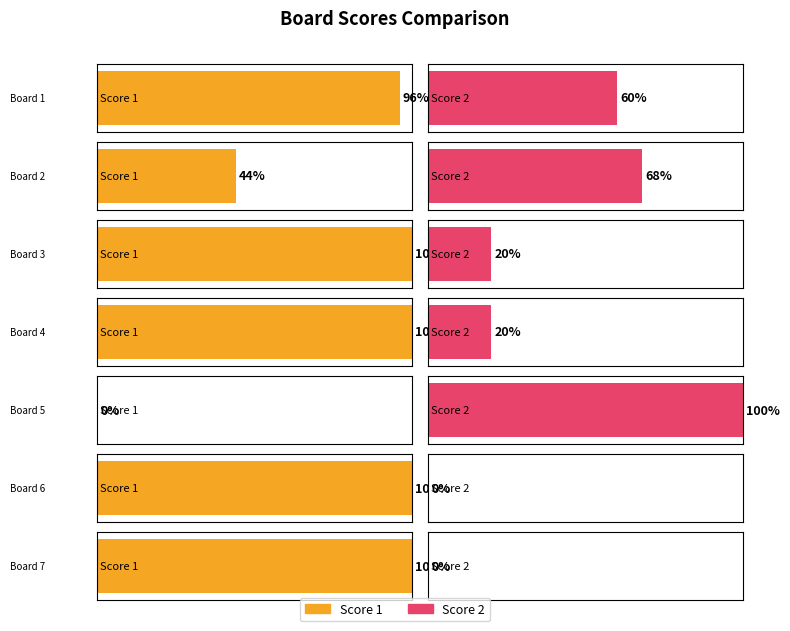

At which category is the sum across all series the highest?

Board 1